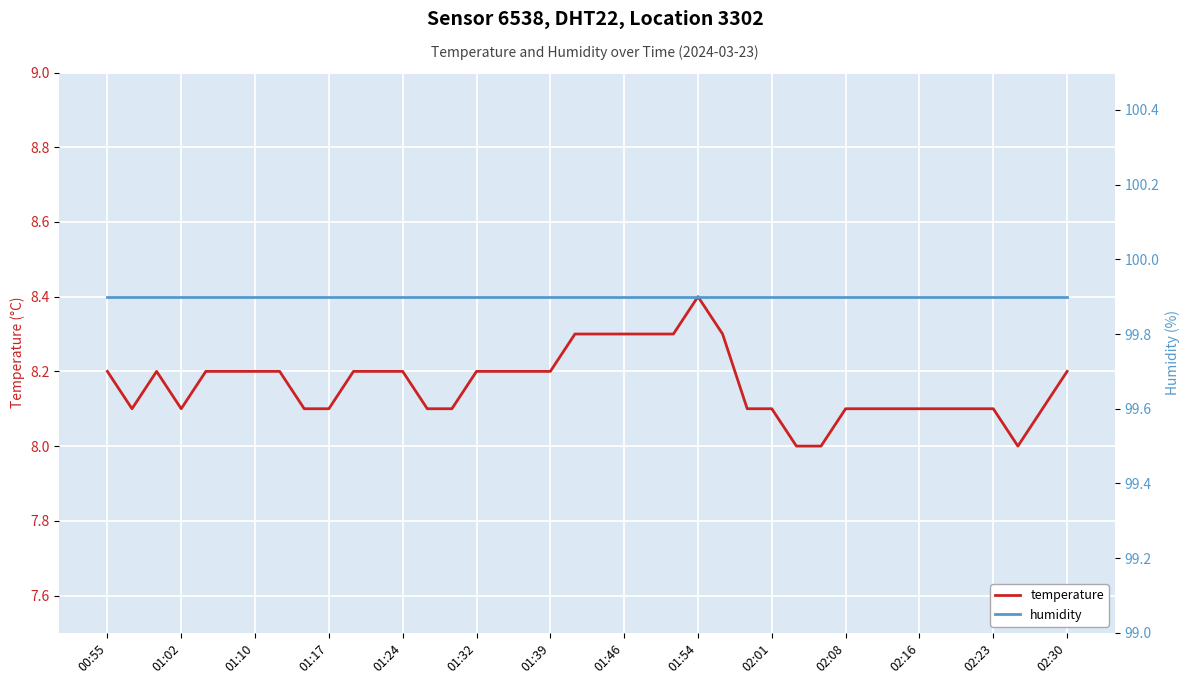

Which category has the highest value in the humidity series?

00:55